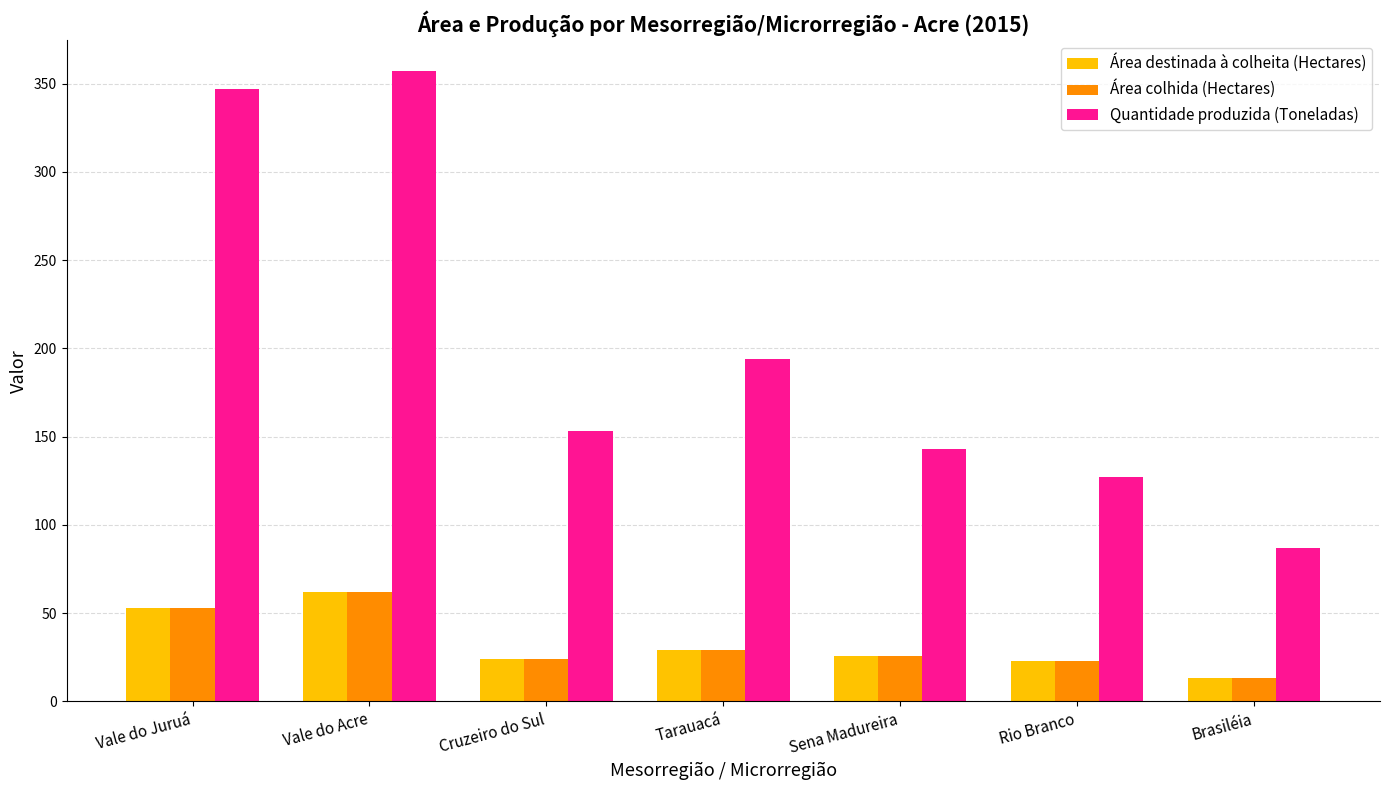

Is it true that Área destinada à colheita (Hectares) equals 40 at Cruzeiro do Sul?

False